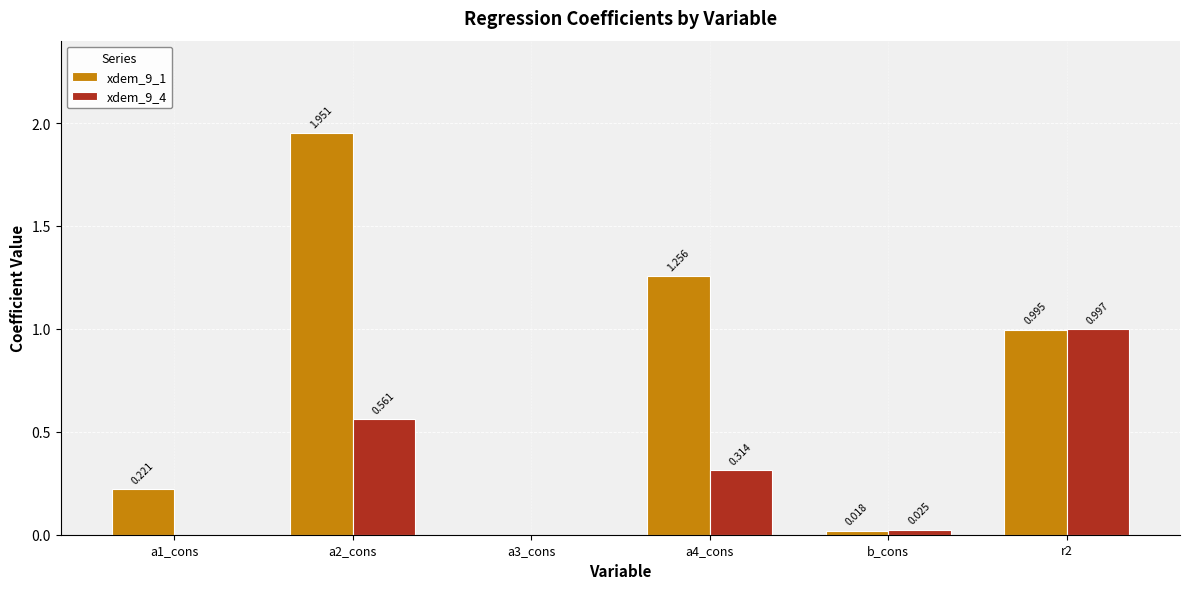

What are all the series names shown in the legend?

xdem_9_1, xdem_9_4